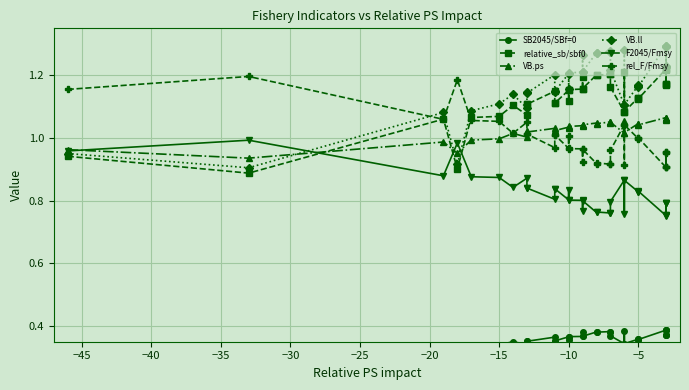

What is the greatest value displayed?

1.3